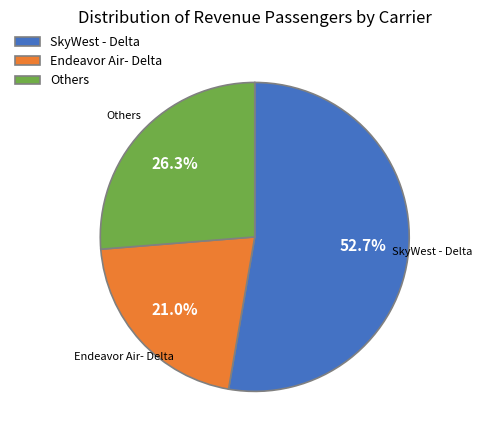

What percentage is NOT represented by SkyWest - Delta?

47.3%